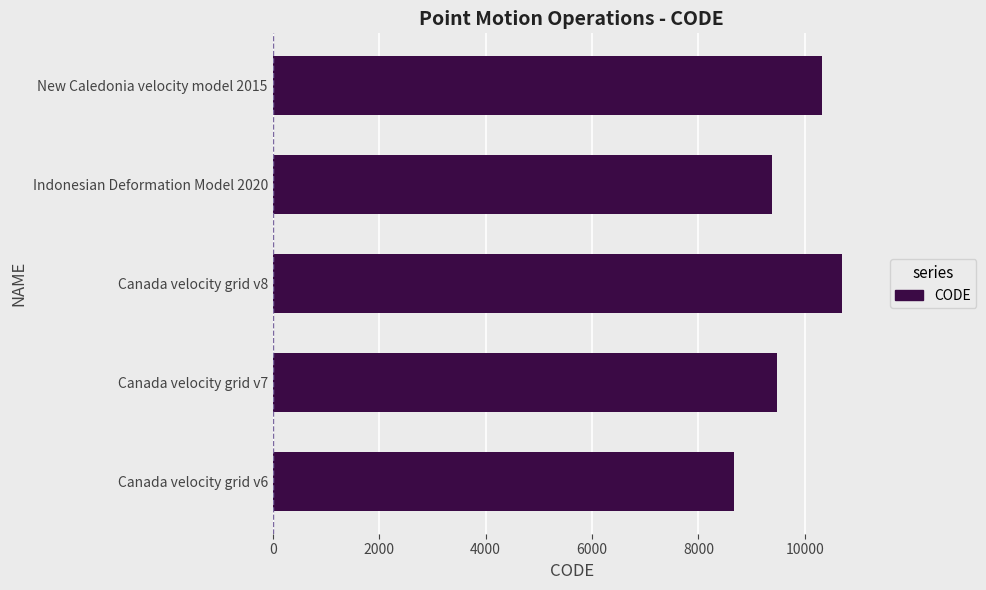

What is the minimum value shown in the chart?

8676